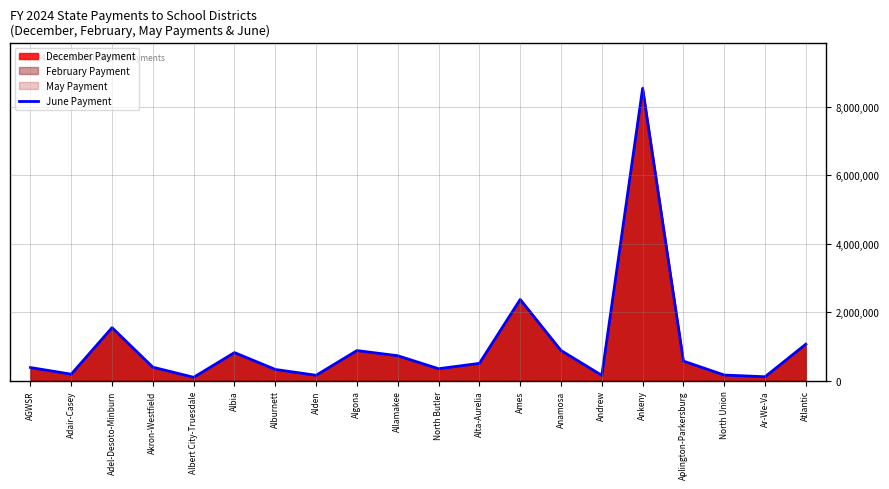

How many lines are shown in the chart?

1